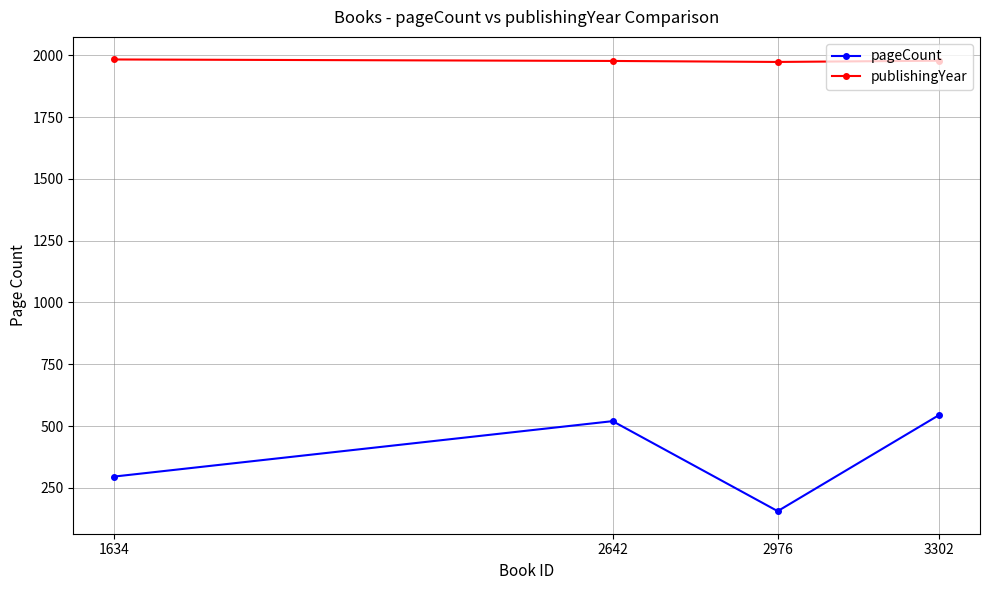

What is the minimum value shown in the chart?

156